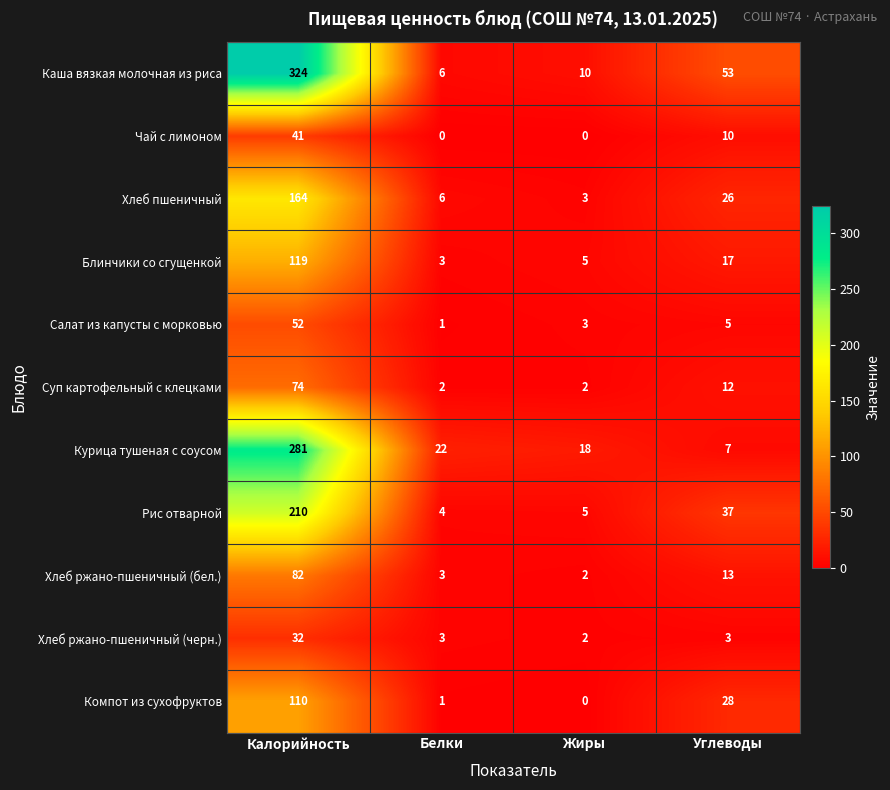

Which series has the widest spread of values?

Каша вязкая молочная из риса